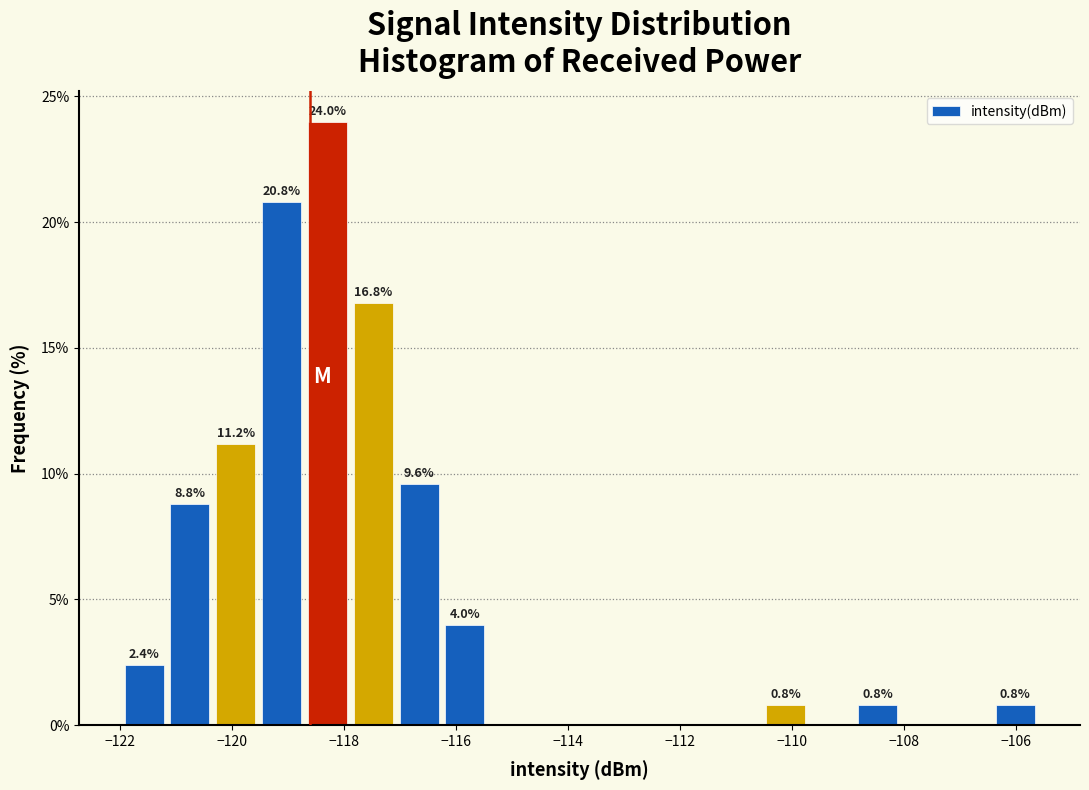

Which range on the x-axis has the tallest bar?

-118.8 to -117.8